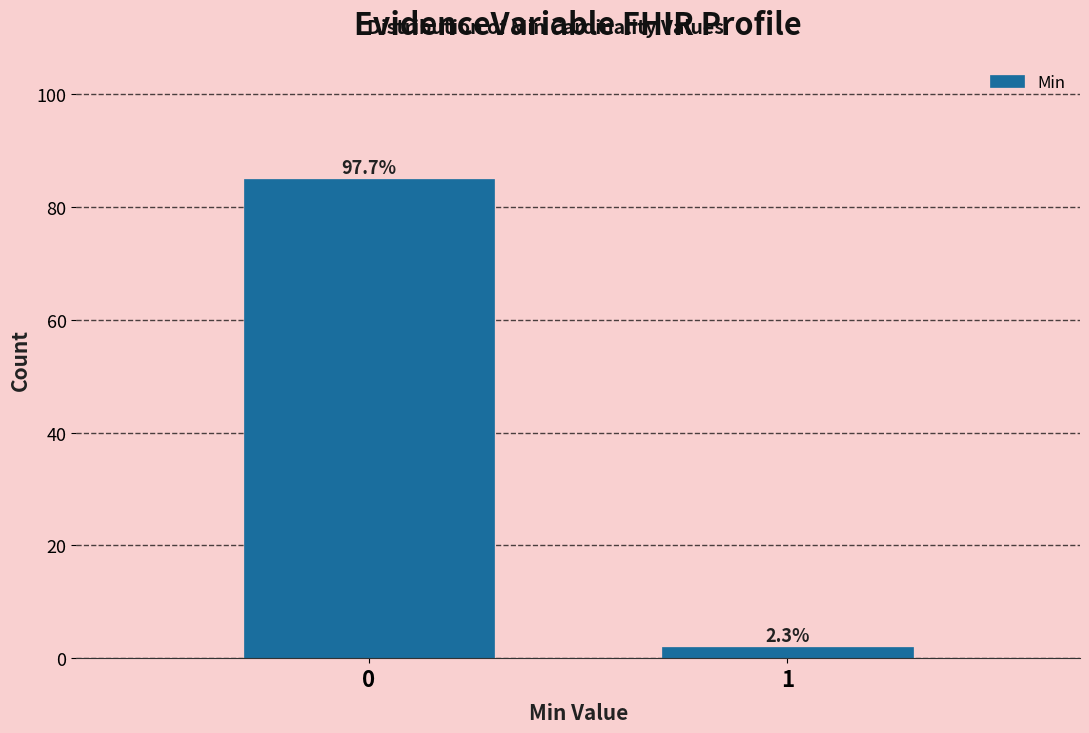

Does the chart contain any negative values?

No